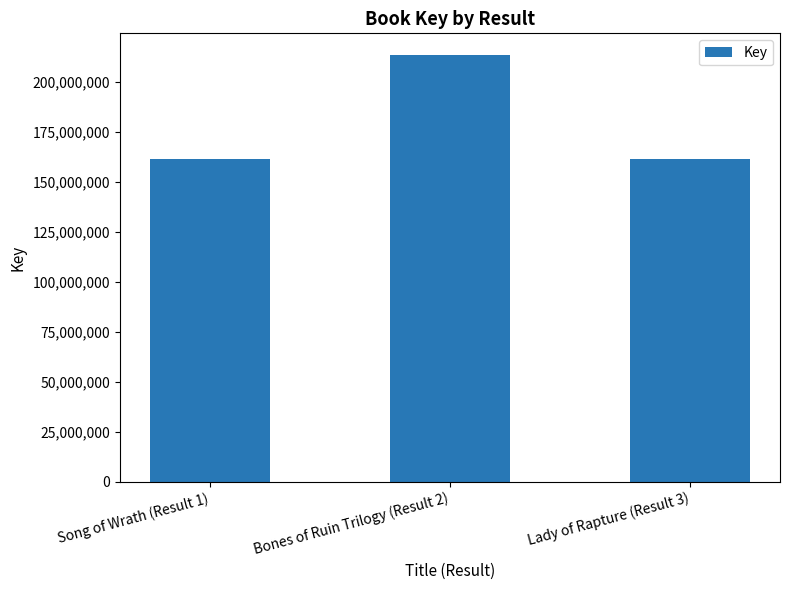

True or false: the data shows 58320850 at Lady of Rapture (Result 3).

False